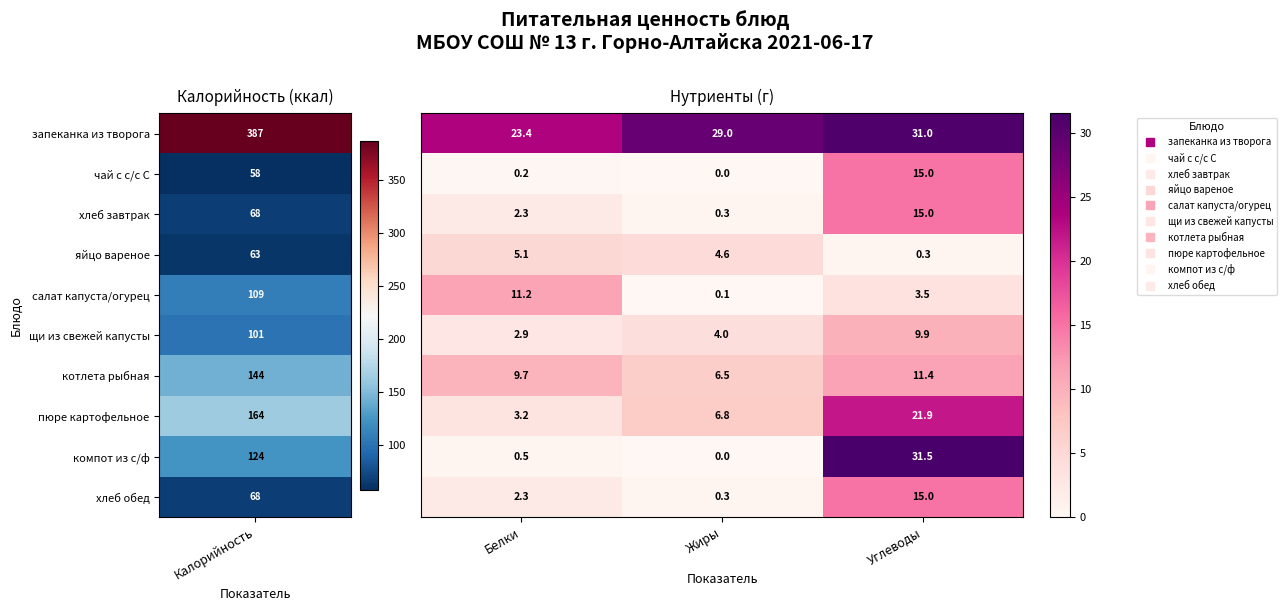

At which category is the sum across all series the highest?

Углеводы